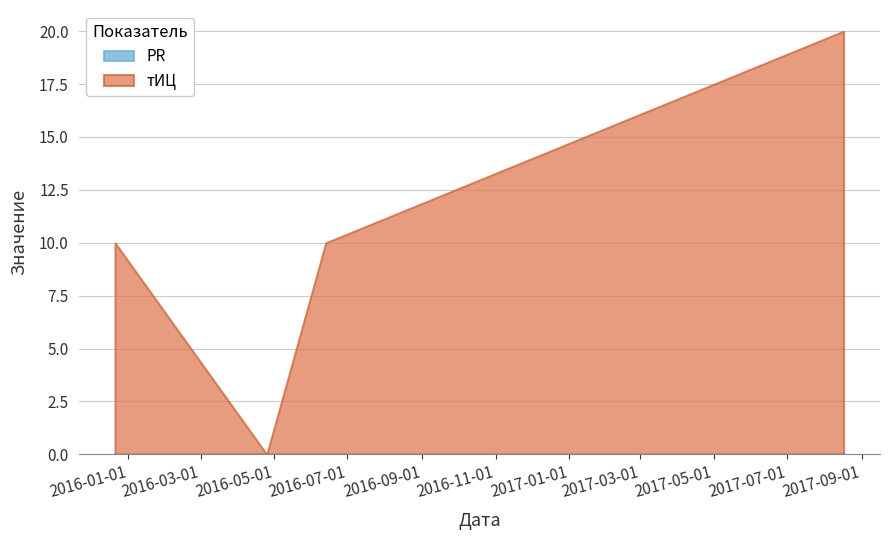

What is the value of the тИЦ point at the 1st from the left?

10